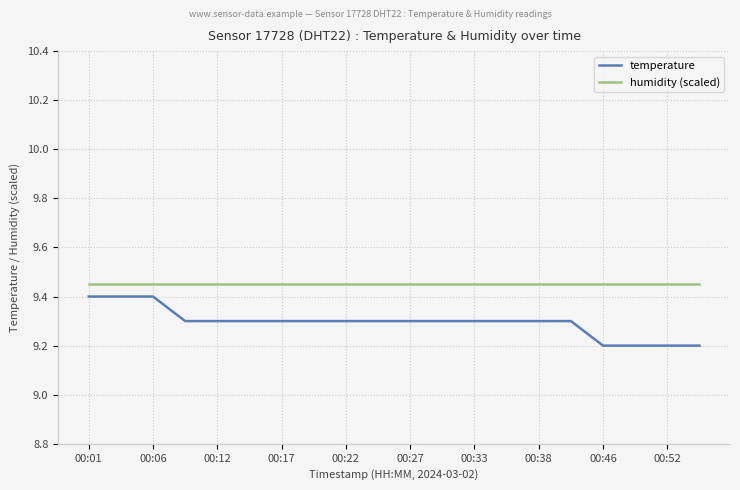

List the series in order of their peak value, highest first.

humidity (scaled), temperature